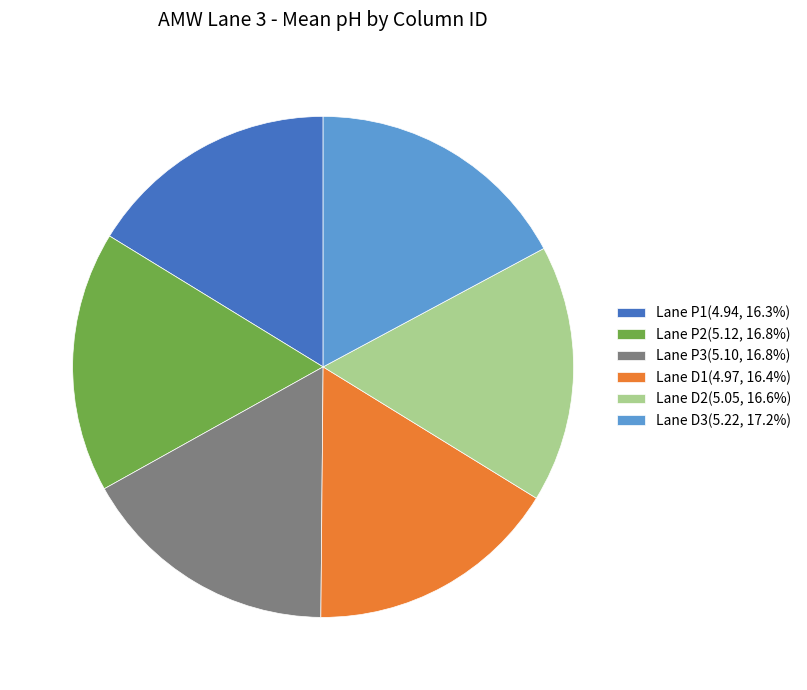

Does Lane P1(4.94, 16.3%) represent more than half of the total?

No